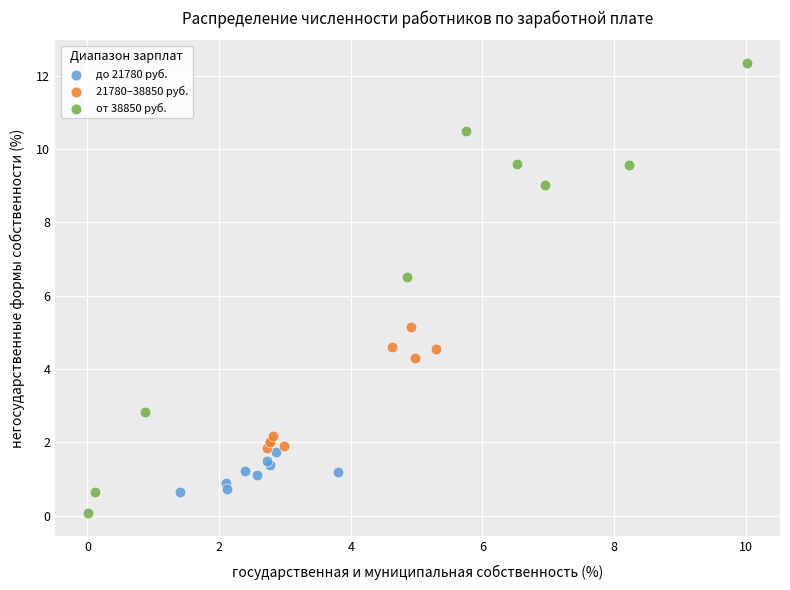

Which series reaches the minimum Y coordinate?

от 38850 руб.